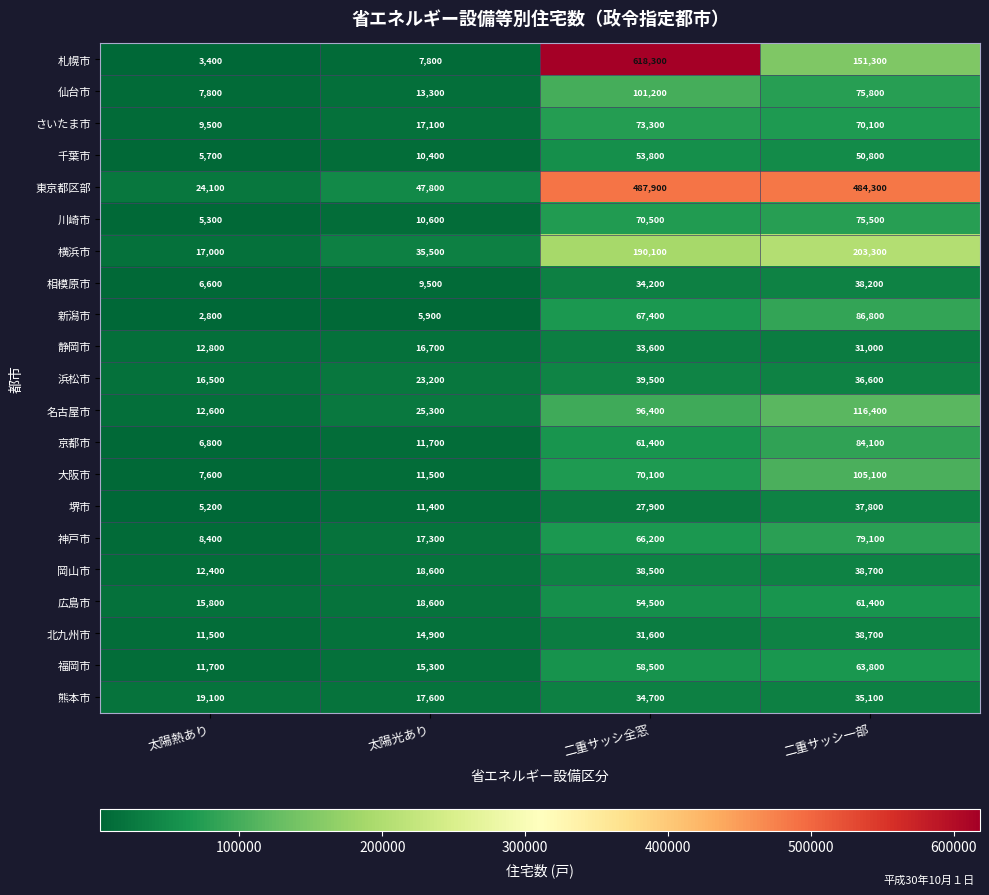

What is the sum of all 広島市 values?

150300